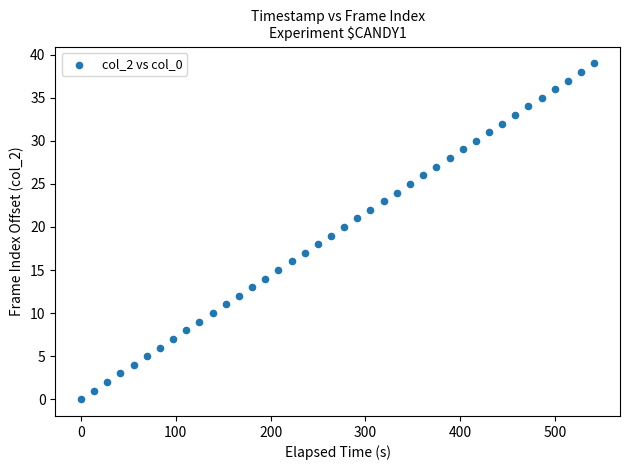

What is the range of Y values (max minus min)?

39